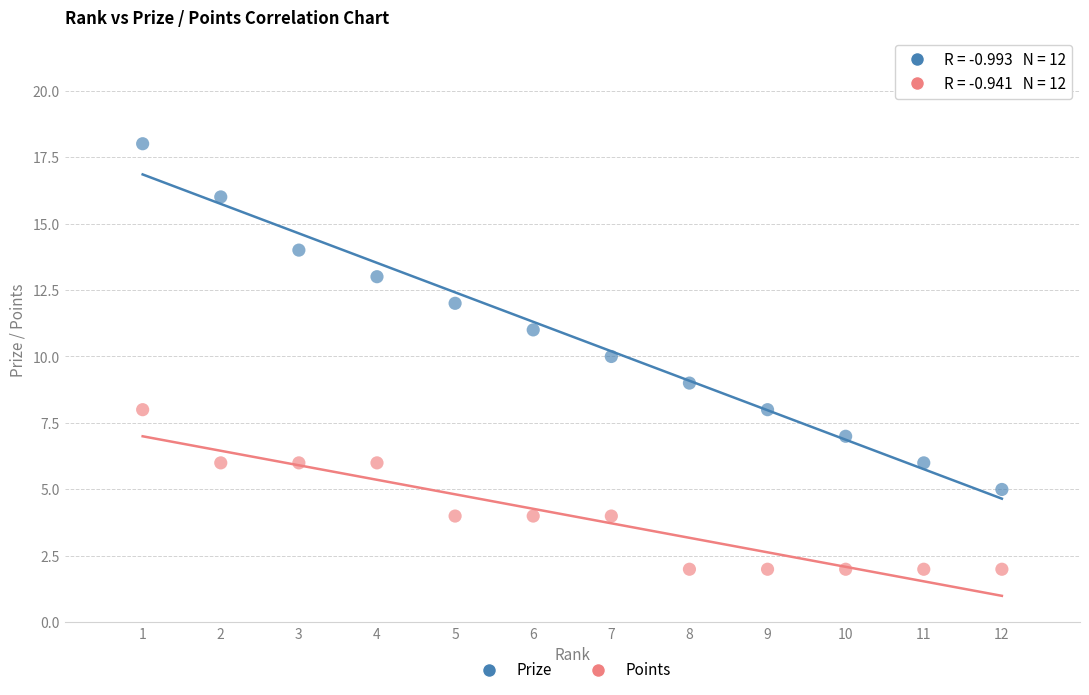

What are all the series names shown in the legend?

Prize, Points